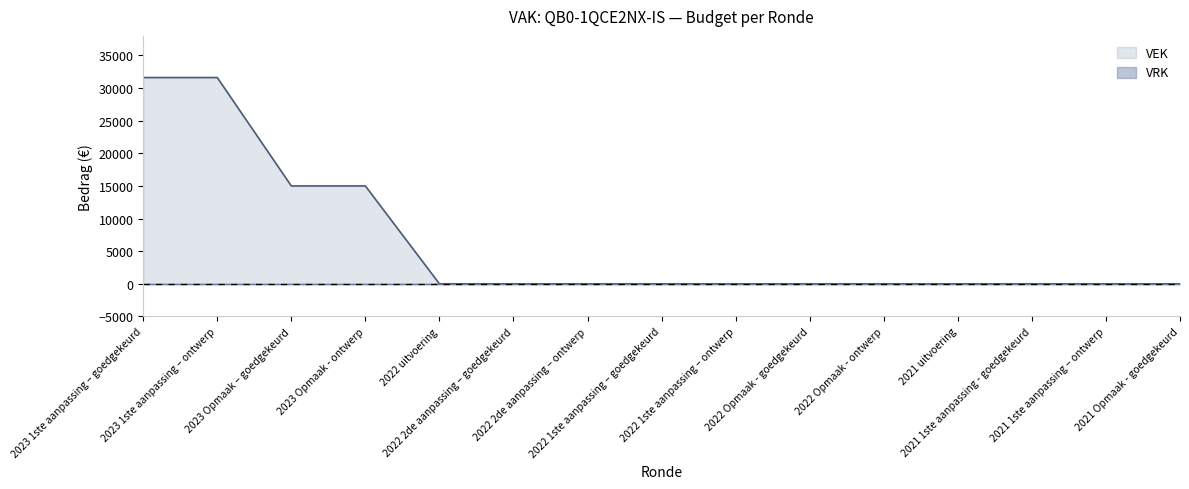

What is the difference between the second highest and minimum values?

31617